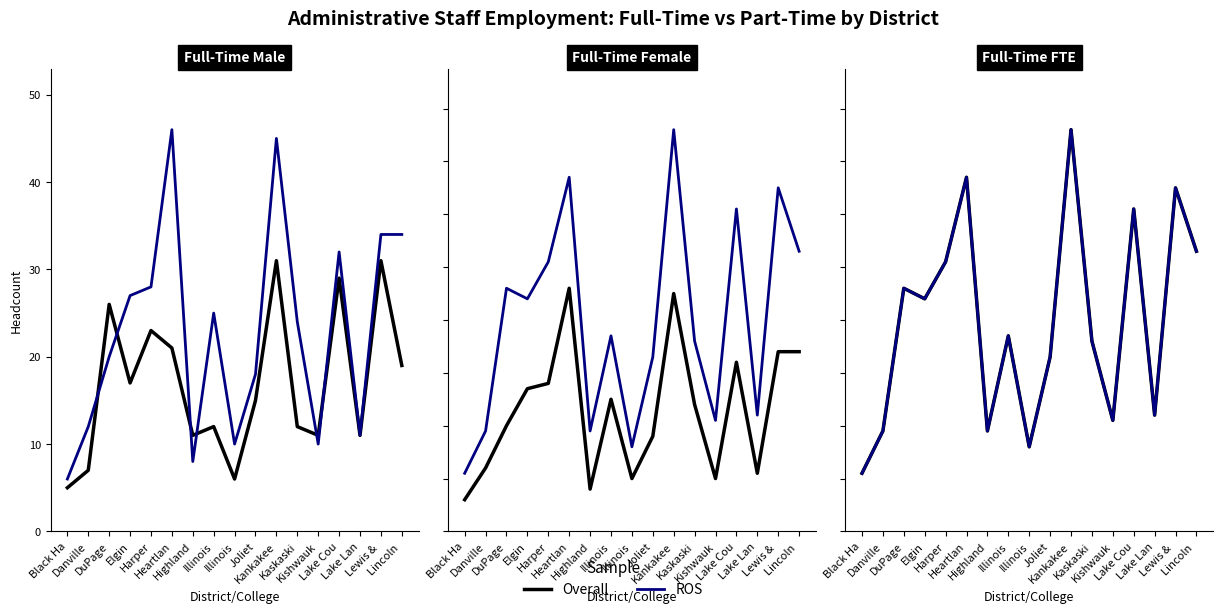

True or false: ROS and Overall intersect in this chart.

False